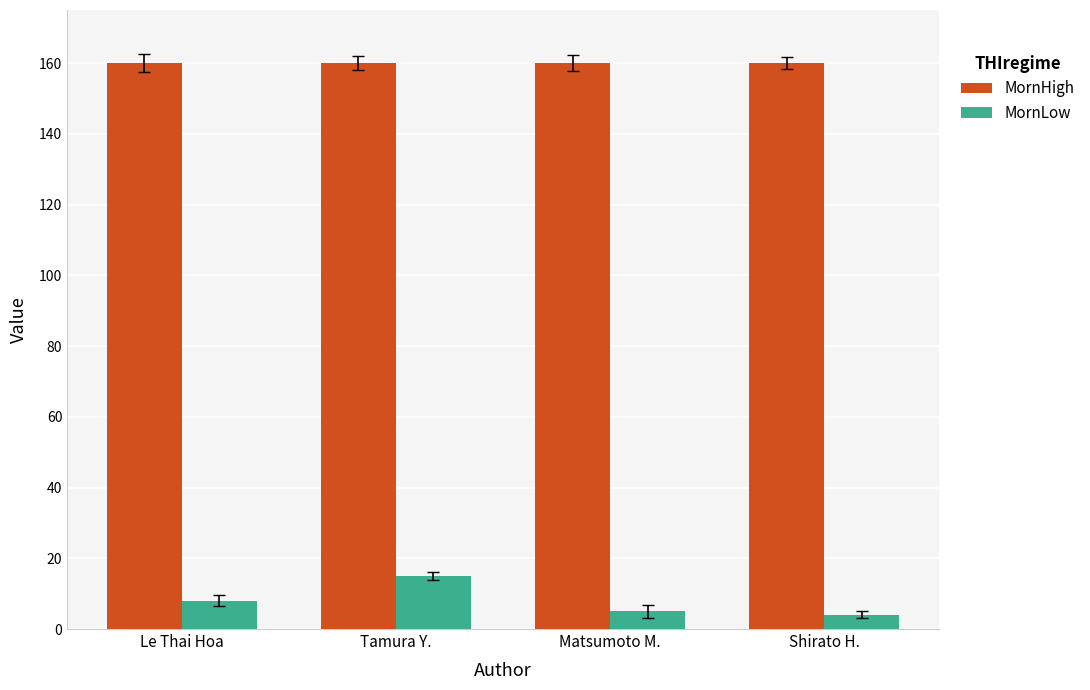

What is the difference between the MornLow values at Tamura Y. and Shirato H.?

11